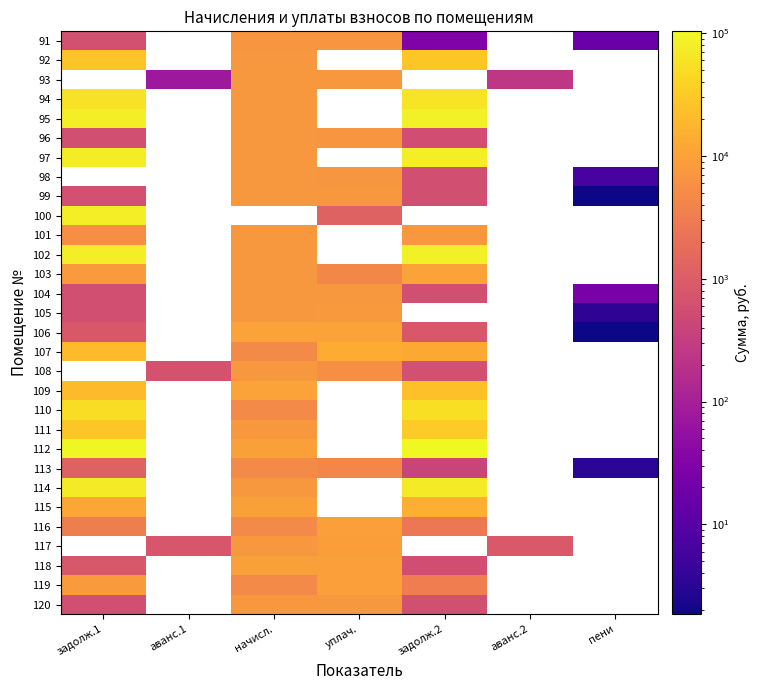

Is the value of 111 at пени greater than the value of 92 at аванс.1?

No